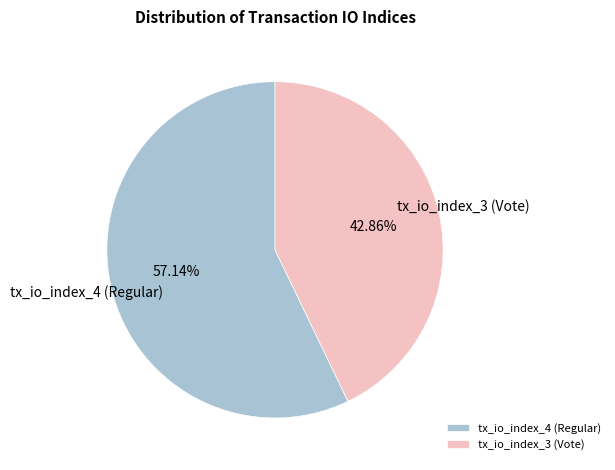

What percentage is the tx_io_index_4 (Regular) slice, to the nearest percent?

57%